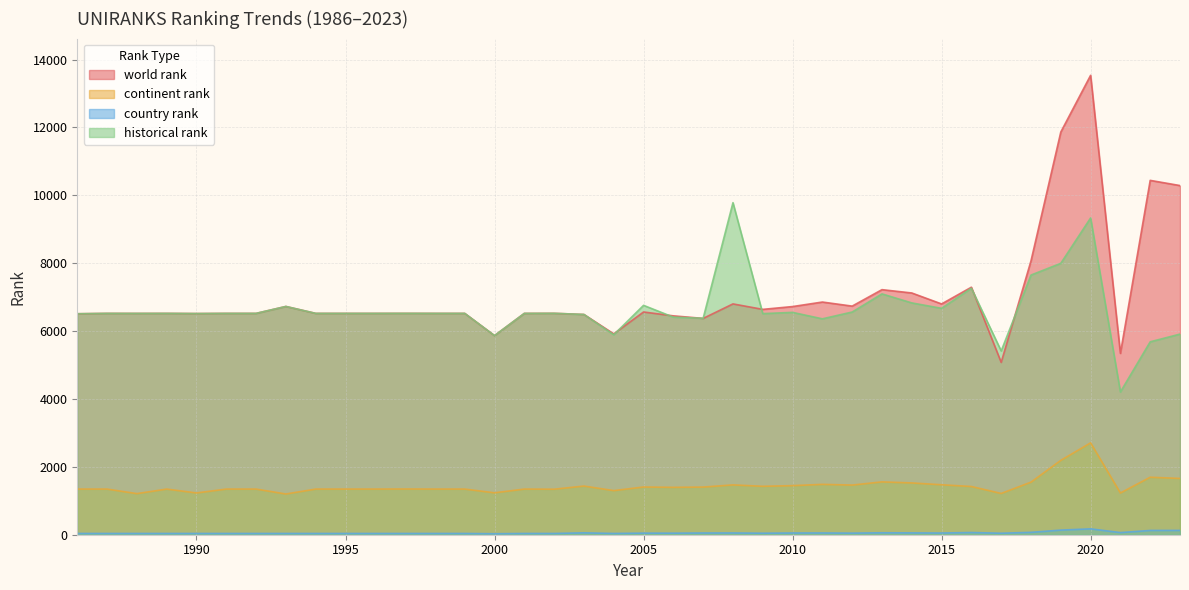

True or false: historical rank has a value of 7263.0 at 2016.

True